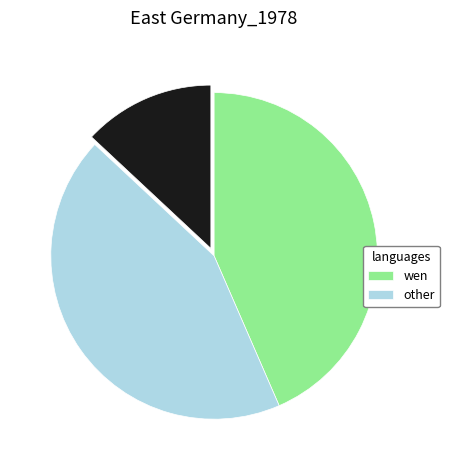

Is there a majority slice in this chart?

No